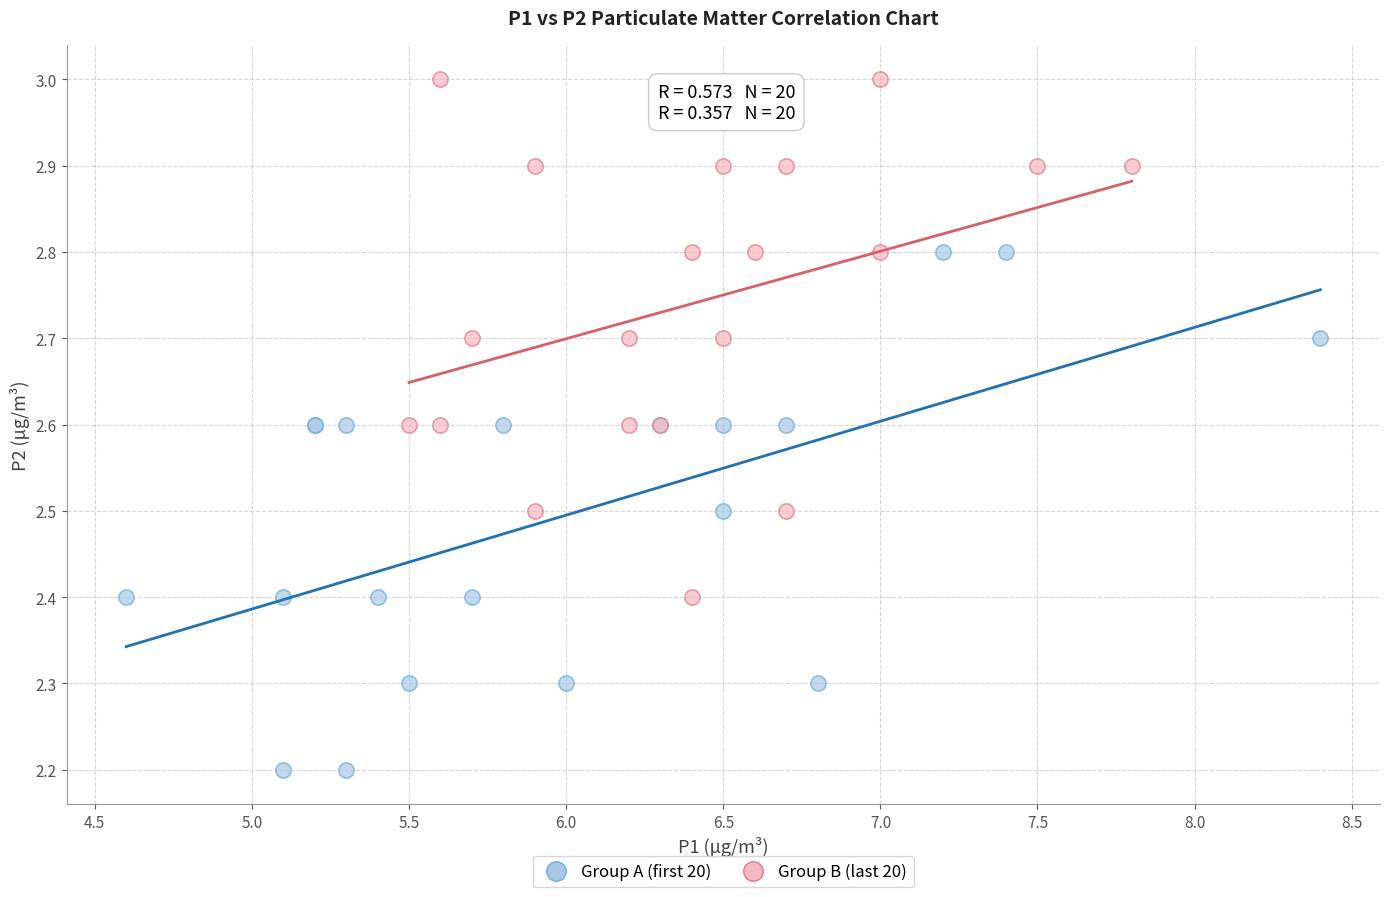

Which series contains the highest Y value?

Group B (last 20)